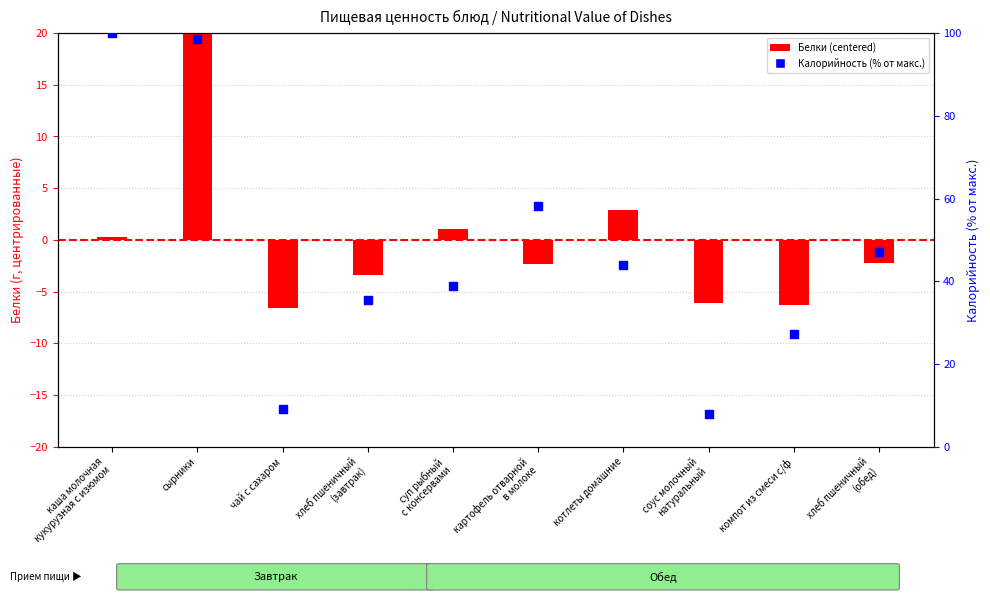

Which series has the largest Y range (max minus min)?

Калорийность (% от макс.)